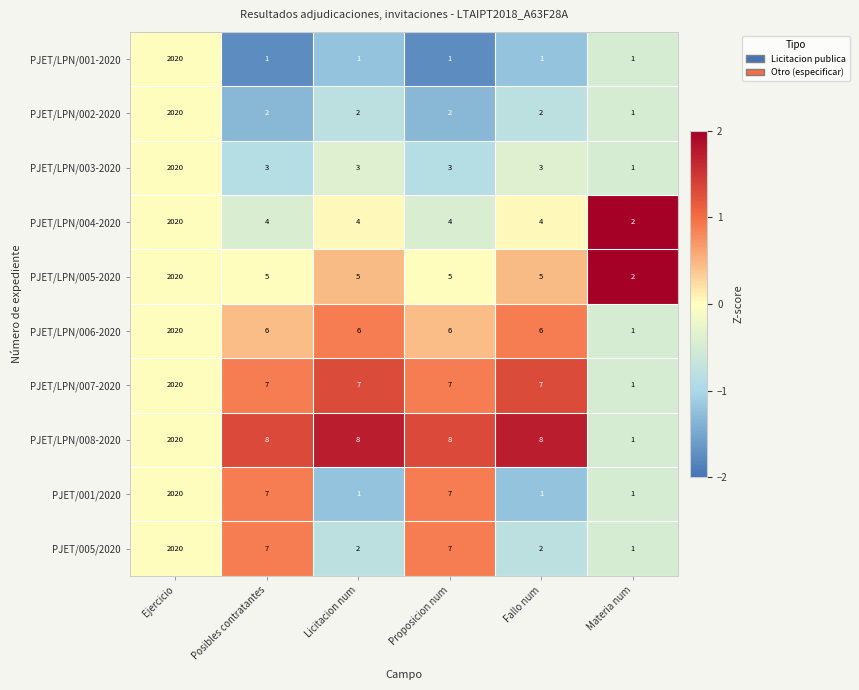

What is the difference between the maximum and minimum values in the PJET/LPN/007-2020 series?

2019